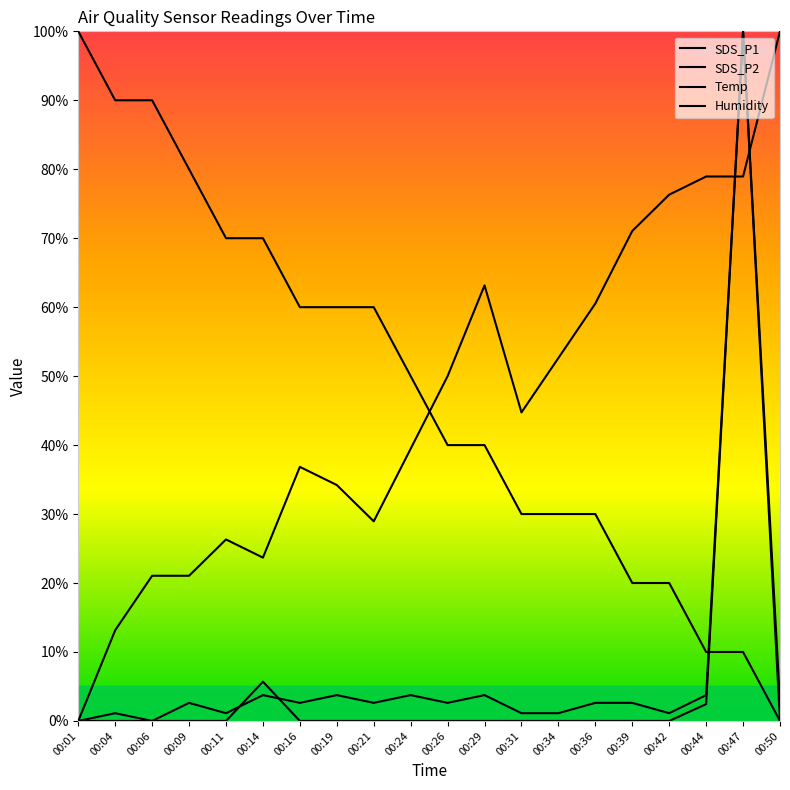

How many values in Humidity are above zero?

19